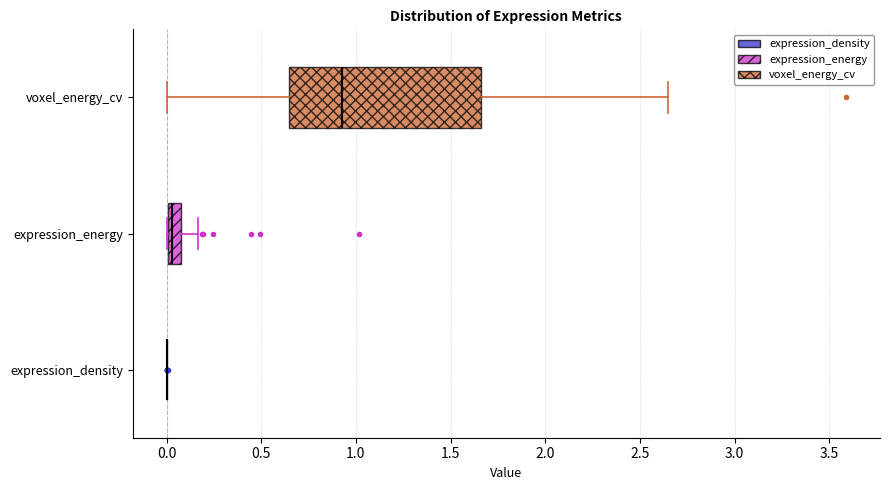

Comparing the boxes themselves (not the whiskers), which one is the widest?

voxel_energy_cv